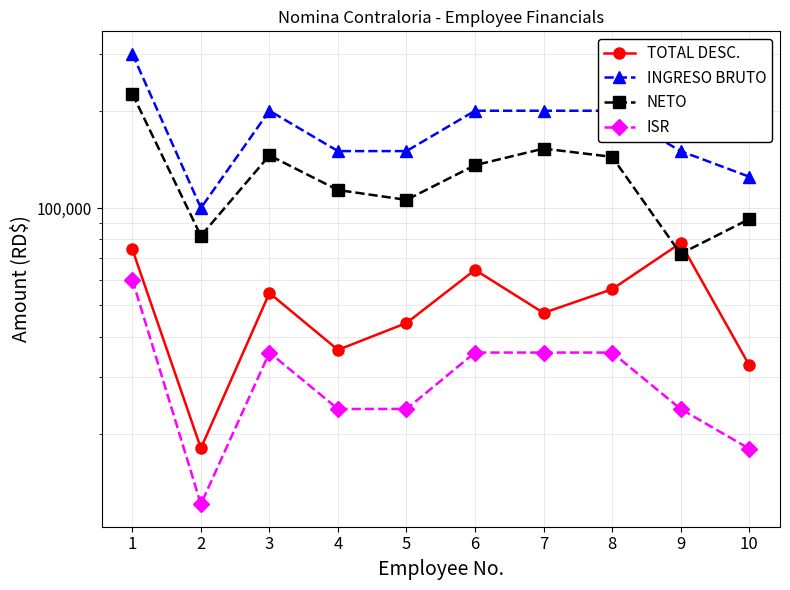

What is the approximate value of NETO at 5?

105953.6